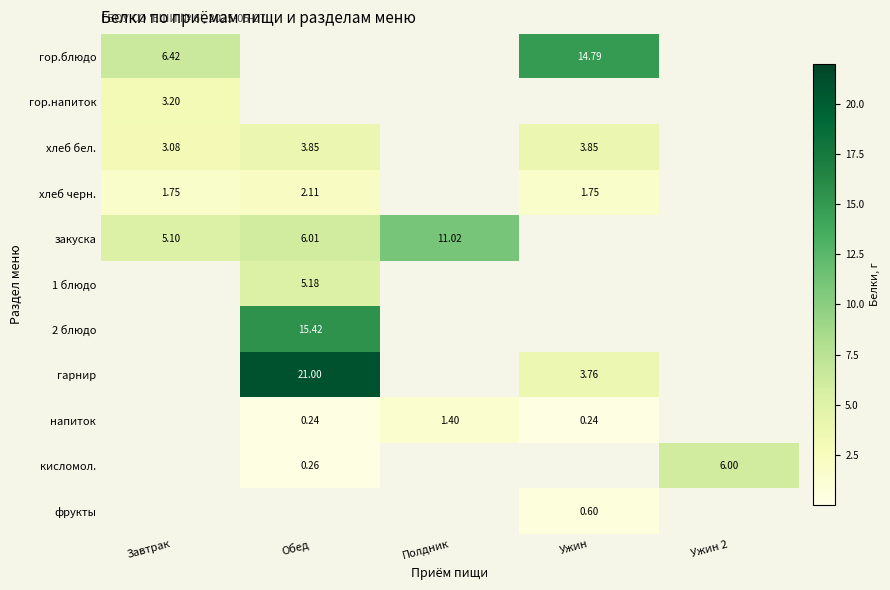

Is the value of 2 блюдо at Обед greater than the value of хлеб бел. at Ужин?

Yes